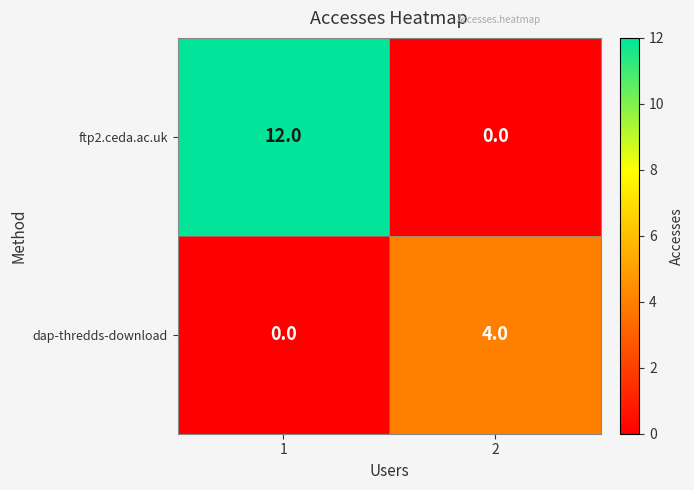

What is the difference between the dap-thredds-download values at 1 and 2?

4